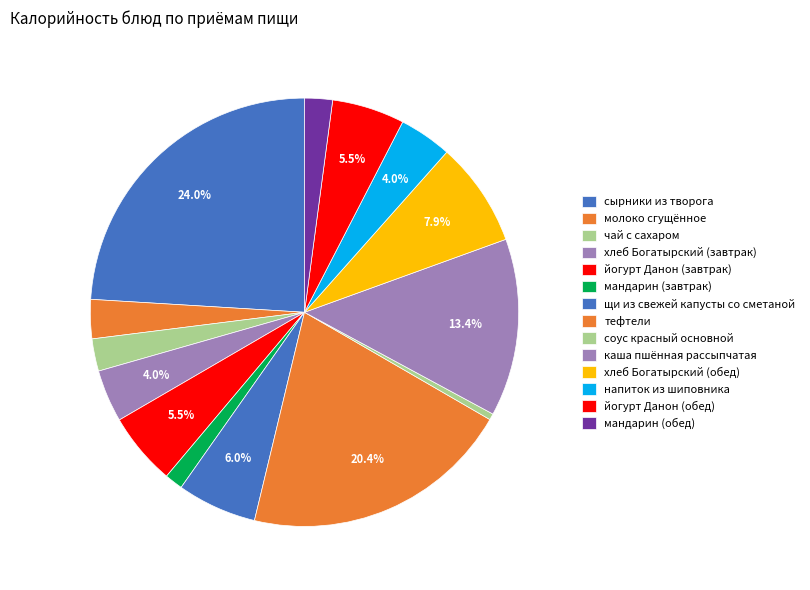

Which has a higher value, молоко сгущённое or мандарин (обед)?

молоко сгущённое